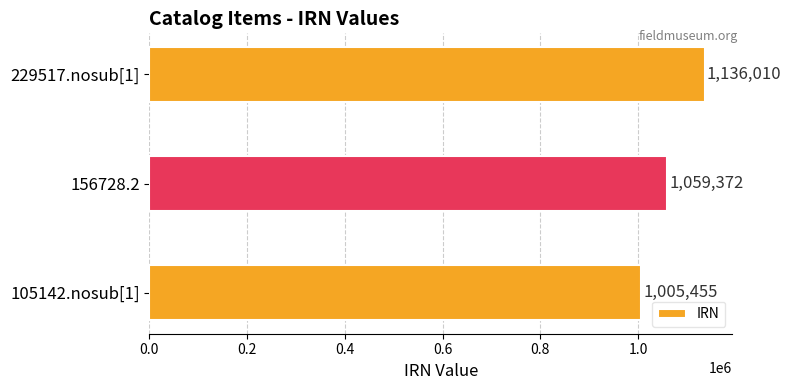

List the labels in order of value, smallest first.

105142.nosub[1], 156728.2, 229517.nosub[1]